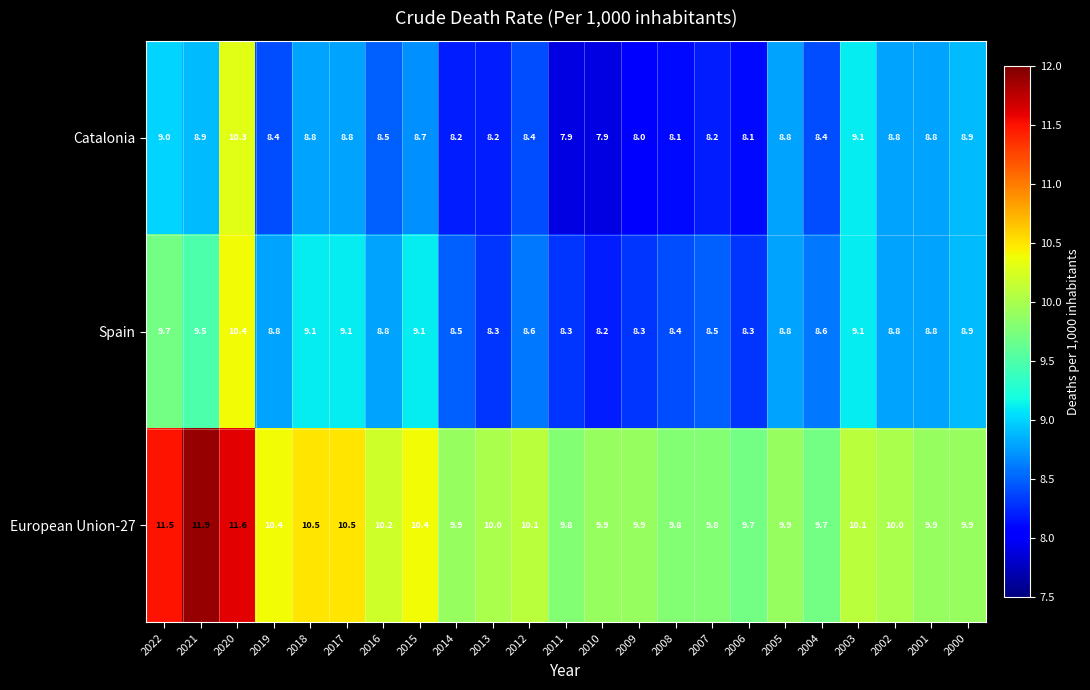

The Catalonia series shows 8.2 at 2013. True or false?

True